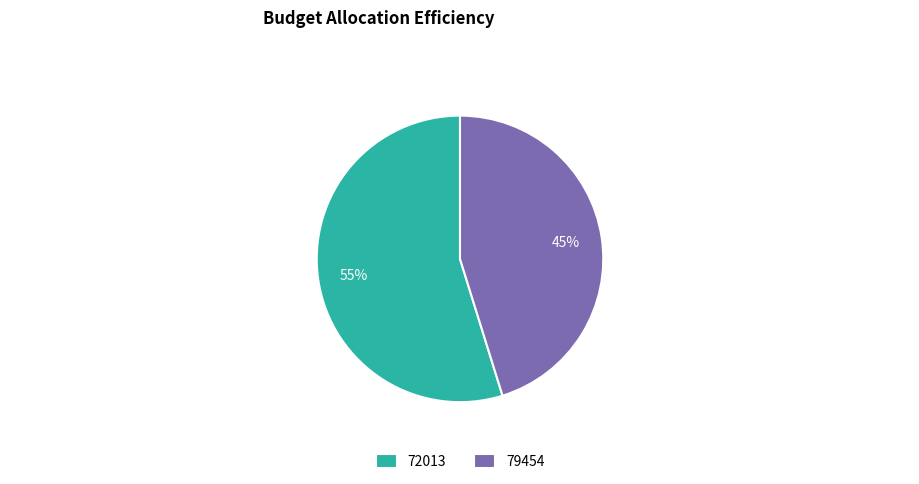

Which category has the biggest portion of the pie?

72013